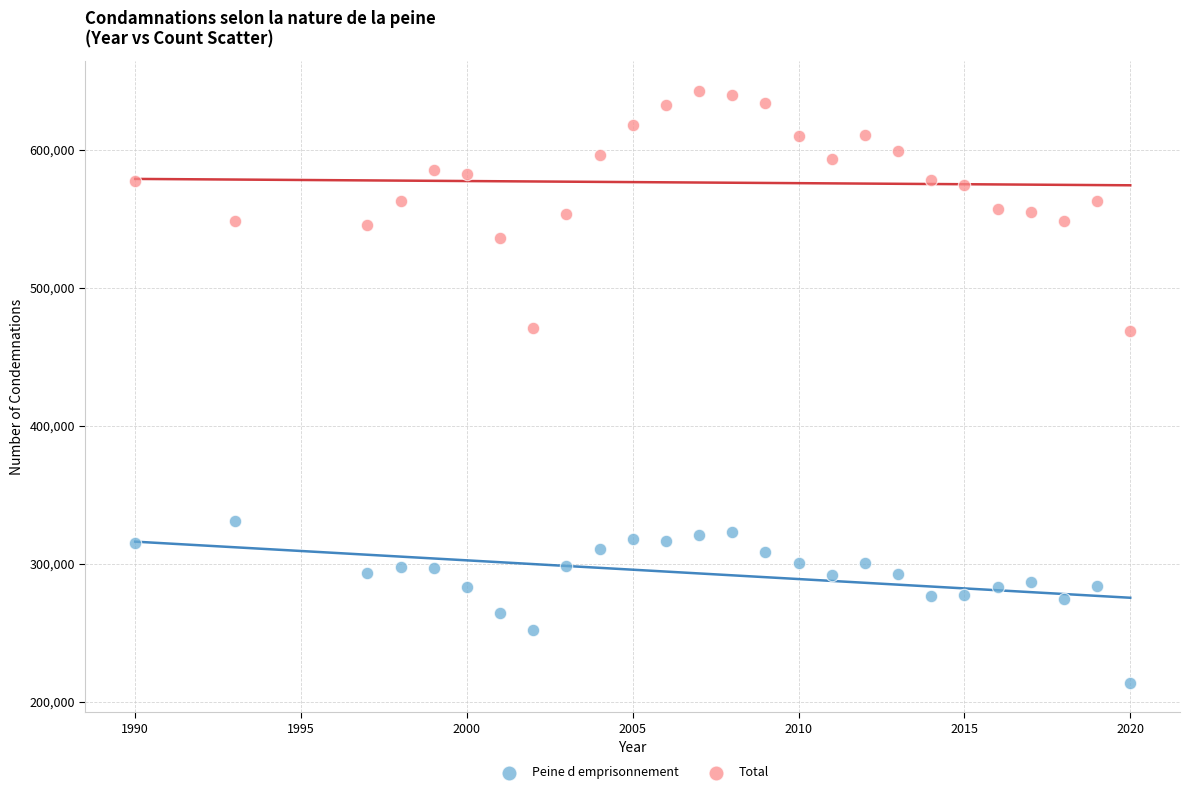

What are all the series names shown in the legend?

Peine d emprisonnement, Total